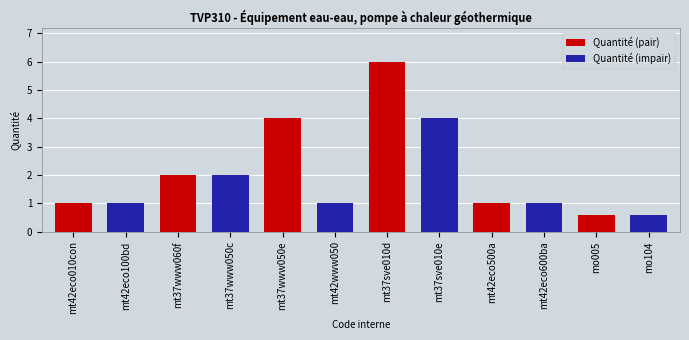

Is it true that the value at mt37www050c is 3.3?

False